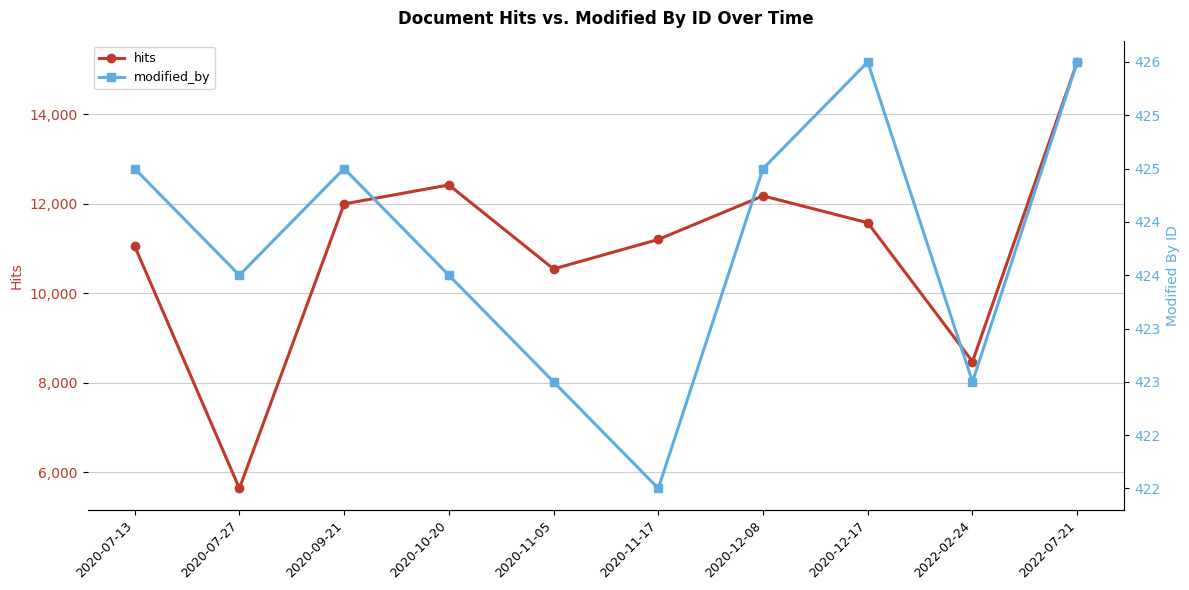

What is the difference between the hits values at 2020-12-08 and 2022-07-21?

2991